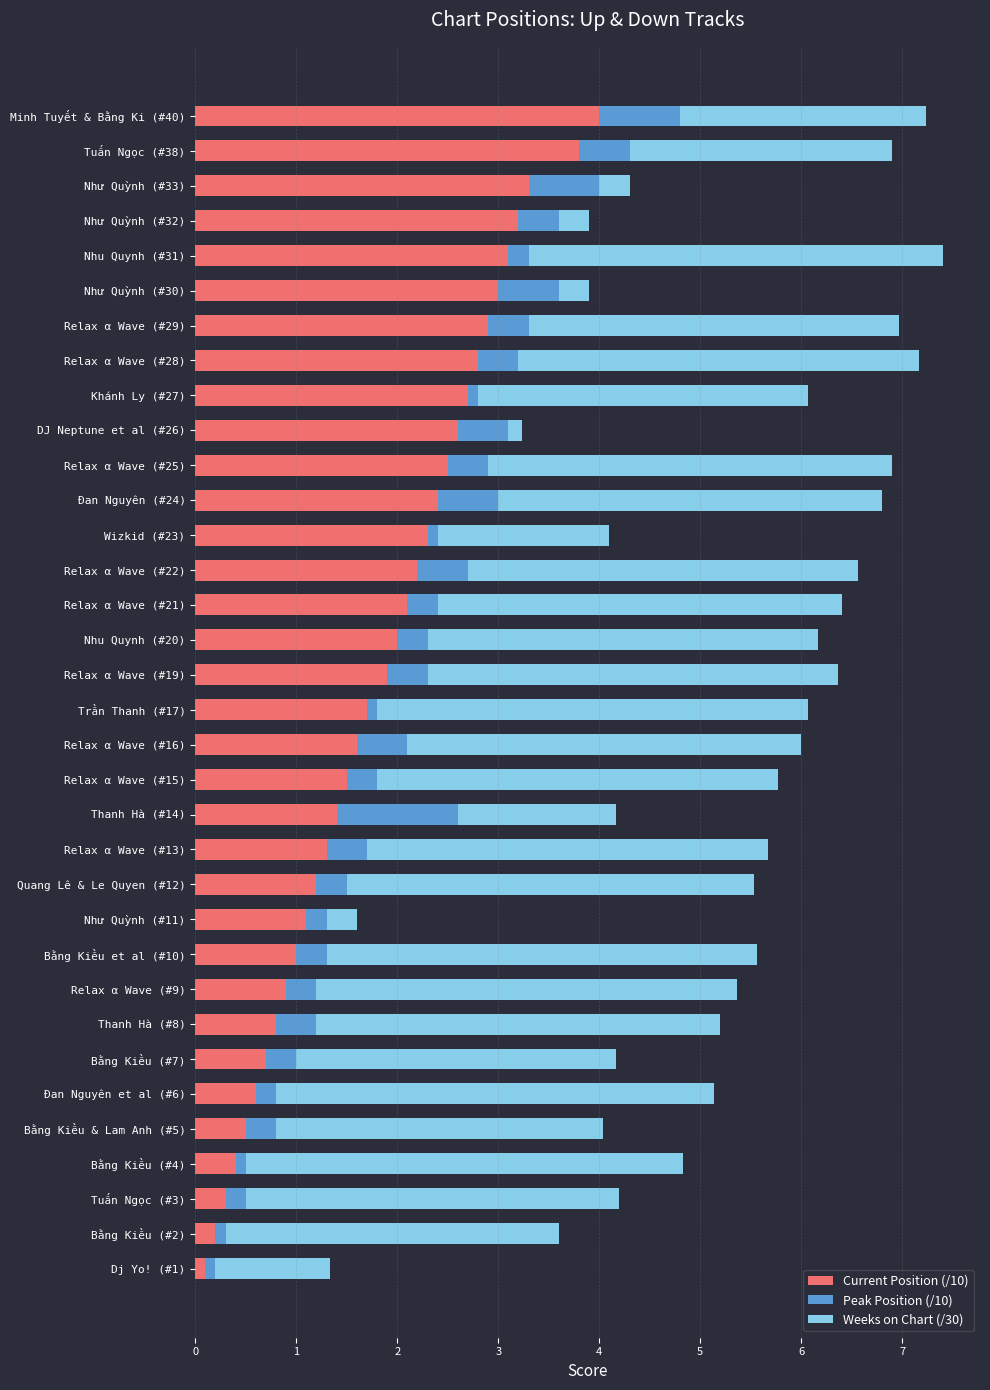

Is it true that Current Position (/10) equals 2.6 at DJ Neptune et al (#26)?

True